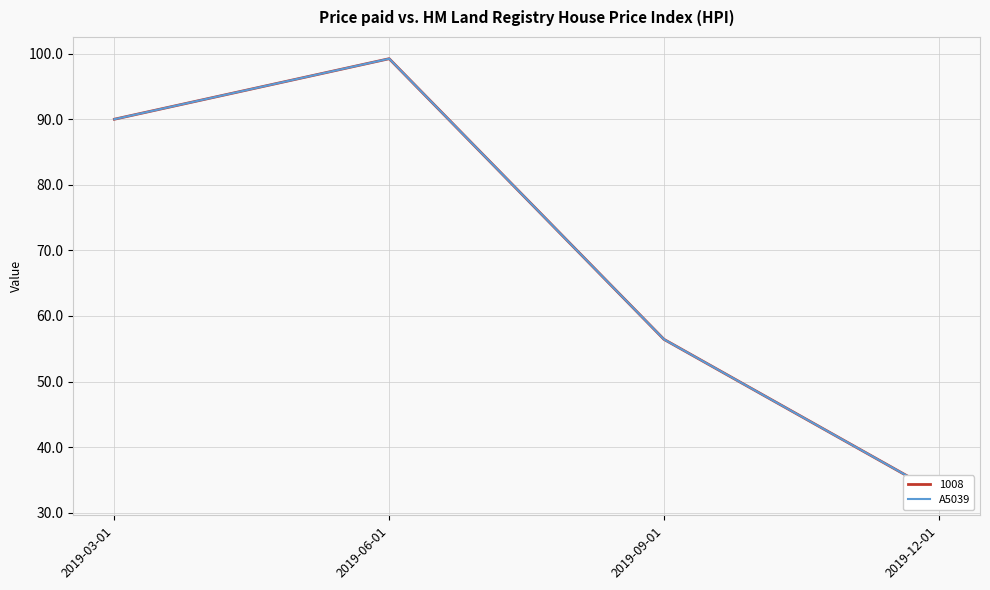

Reading left to right, what are all the values shown in this chart?

2019-03-01=90.0	2019-06-01=99.2	2019-09-01=56.4	2019-12-01=32.9